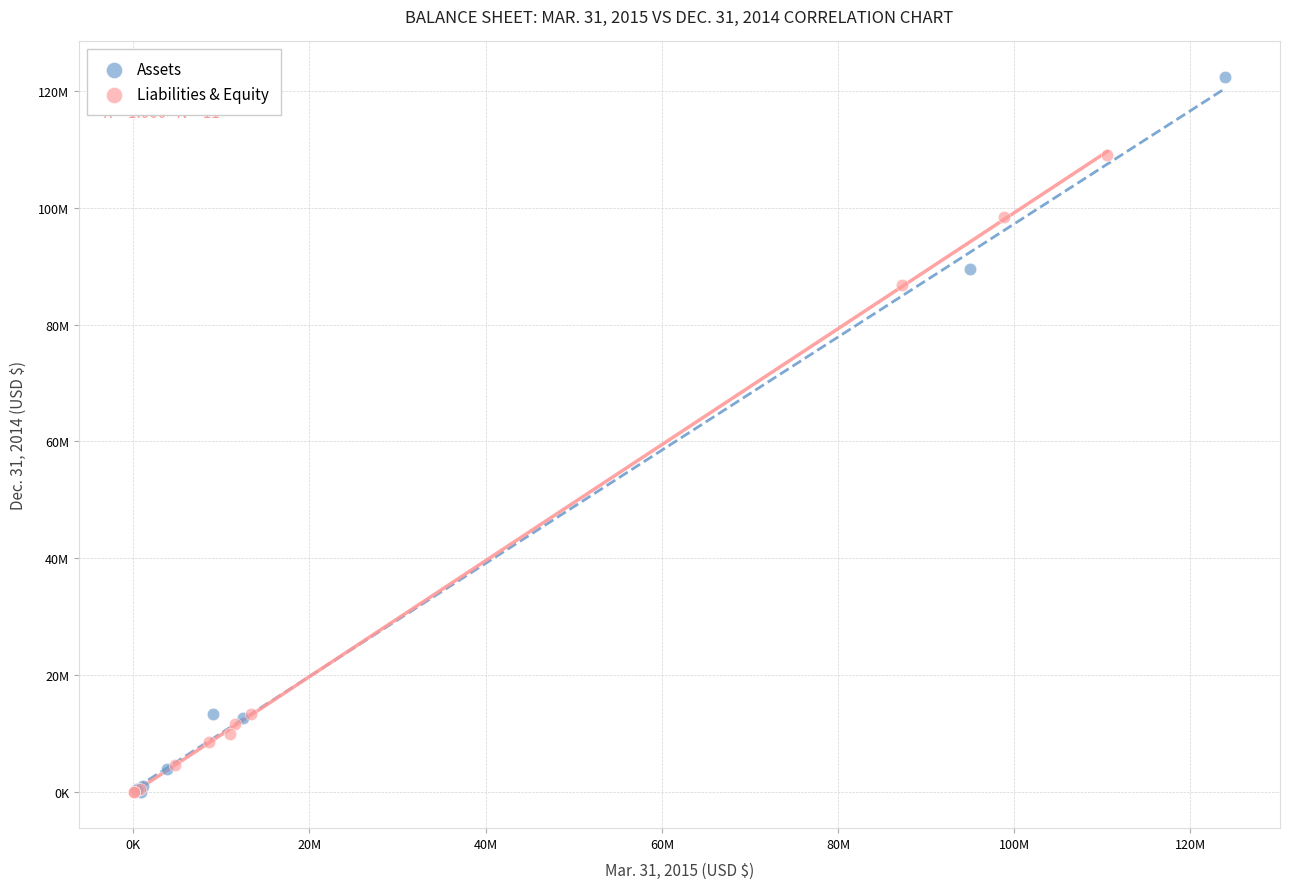

What are all the series names shown in the legend?

Assets, Liabilities & Equity